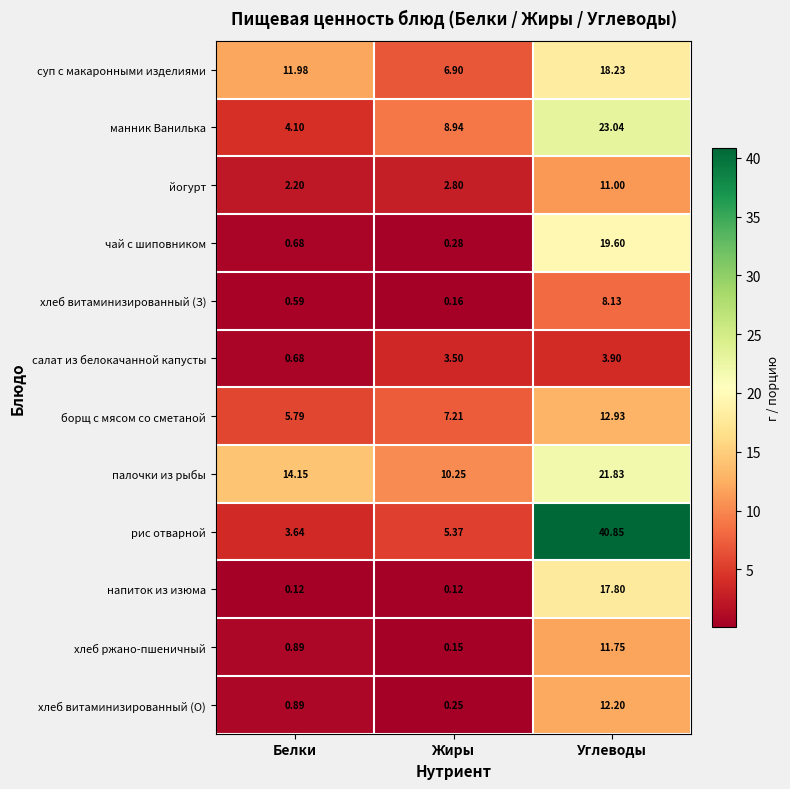

At which label is чай с шиповником closest to 9?

Белки